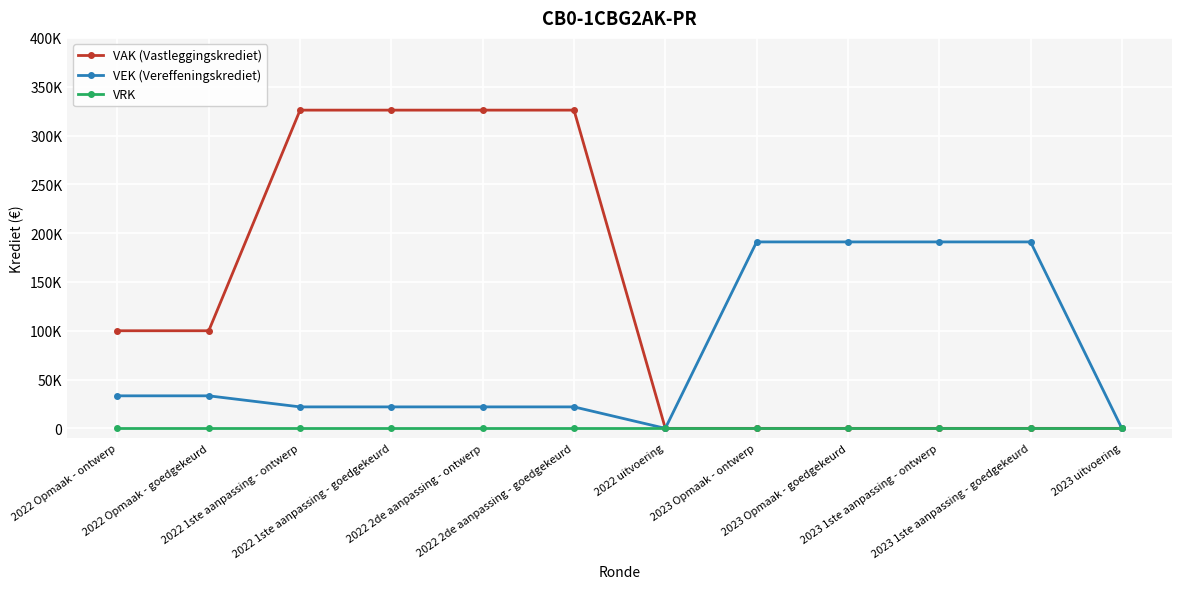

True or false: VEK (Vereffeningskrediet) and VRK cross at least once.

False